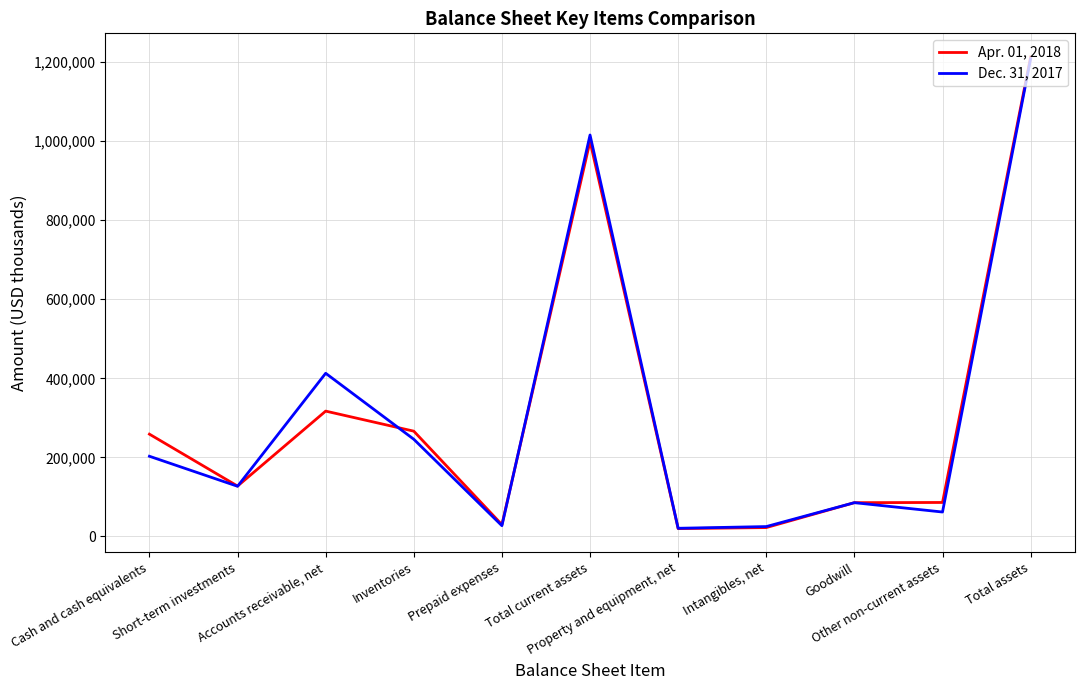

What is the spread (max minus min) of values at Prepaid expenses?

2673